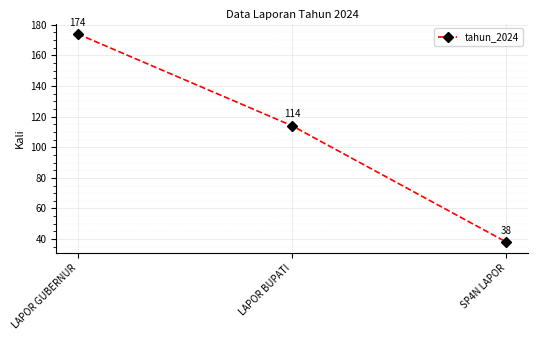

How many data points are less than 114?

1